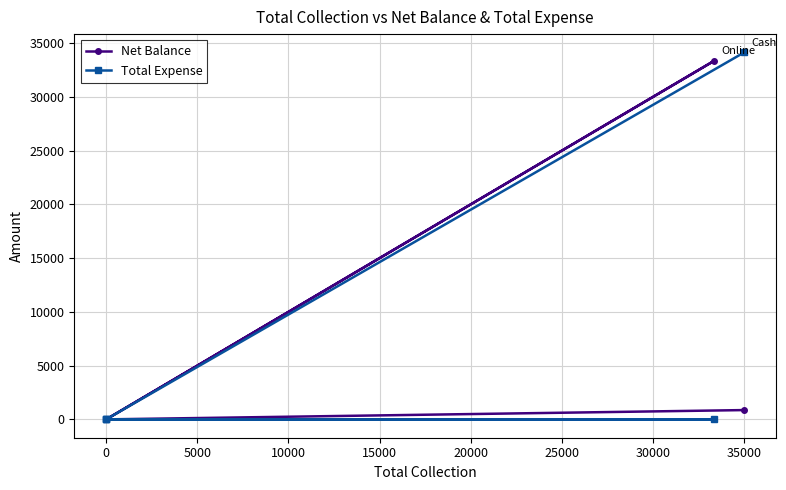

True or false: Total Expense and Net Balance intersect in this chart.

False